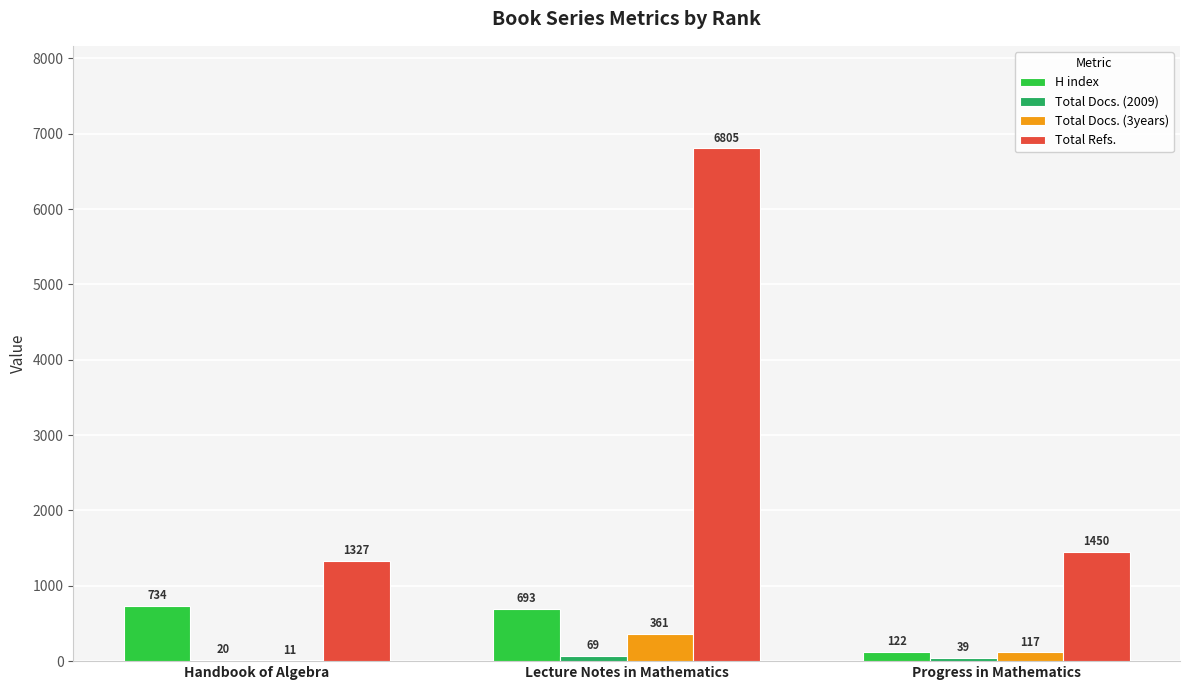

At which category is the sum across all series the highest?

Lecture Notes in Mathematics